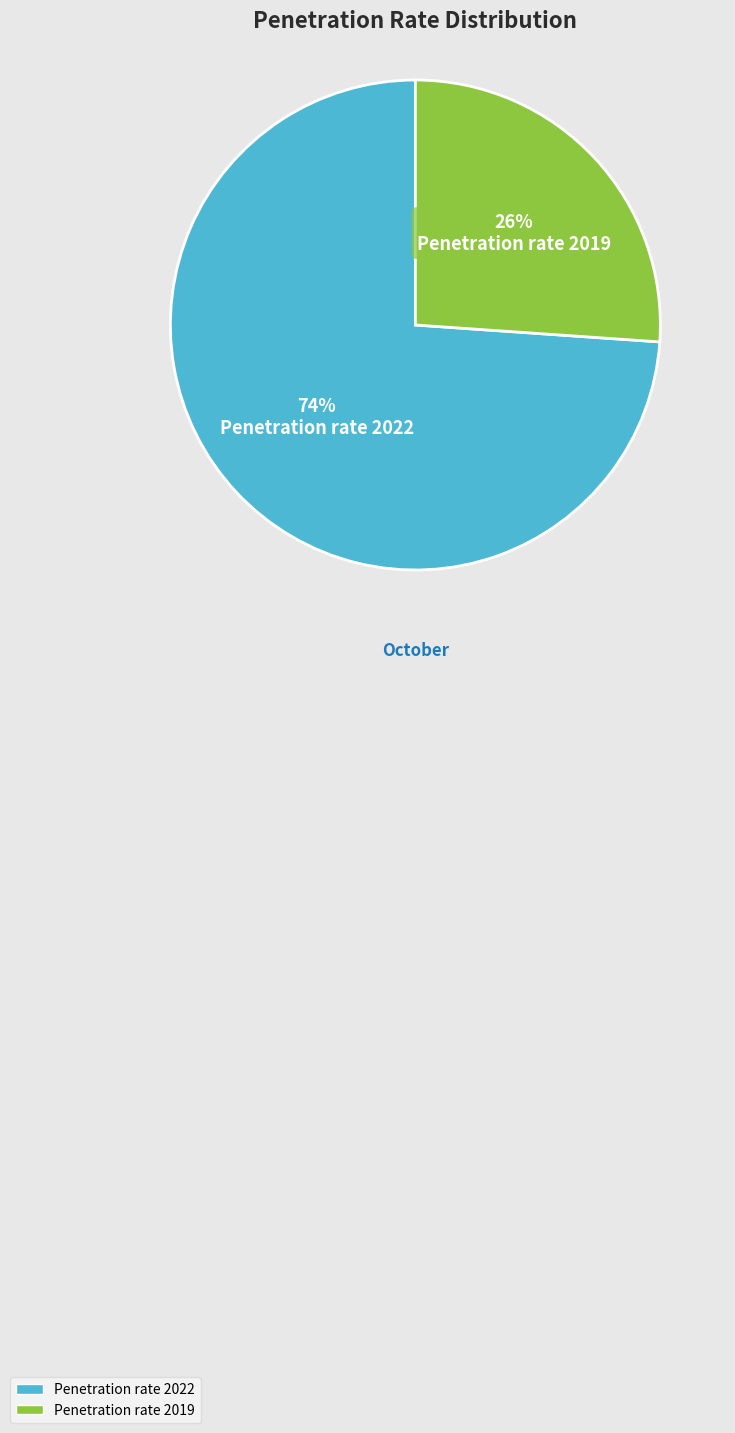

Is it true that Penetration rate 2022 is 74% of the pie?

True